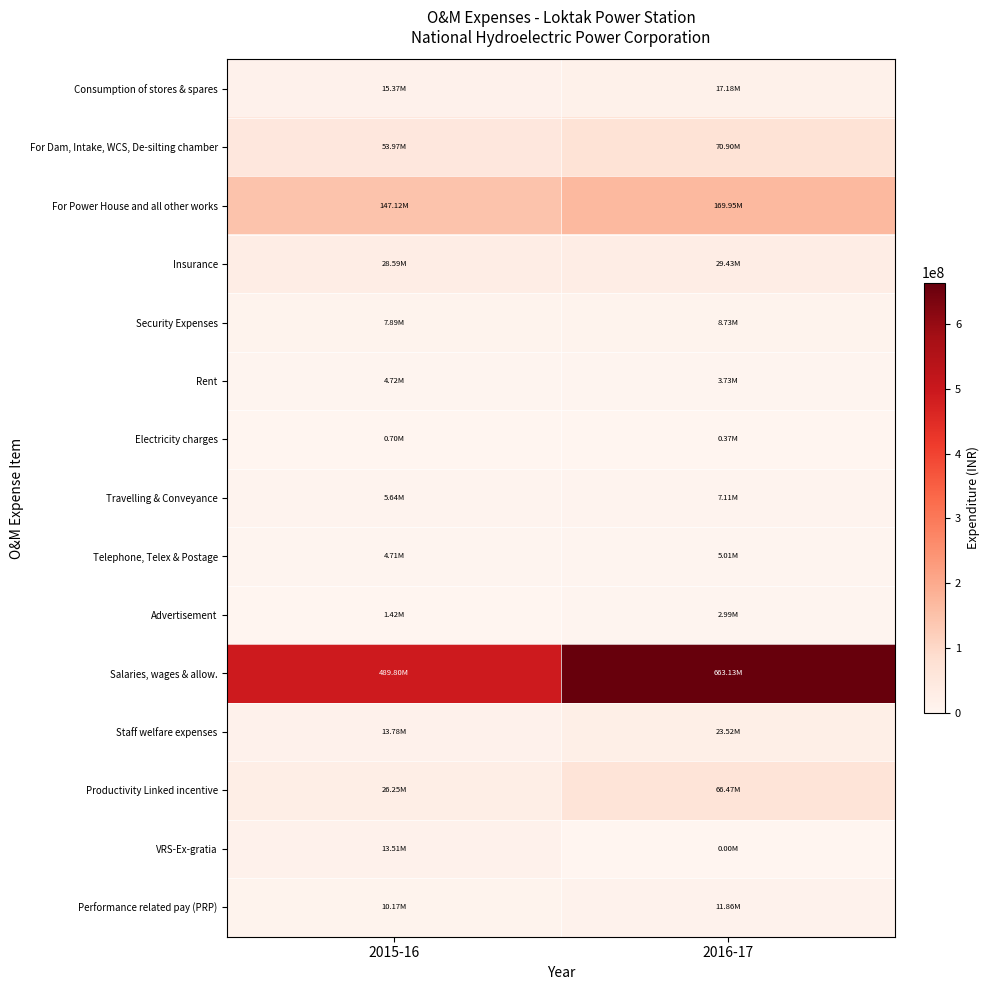

What is the maximum value shown in the chart?

663129843